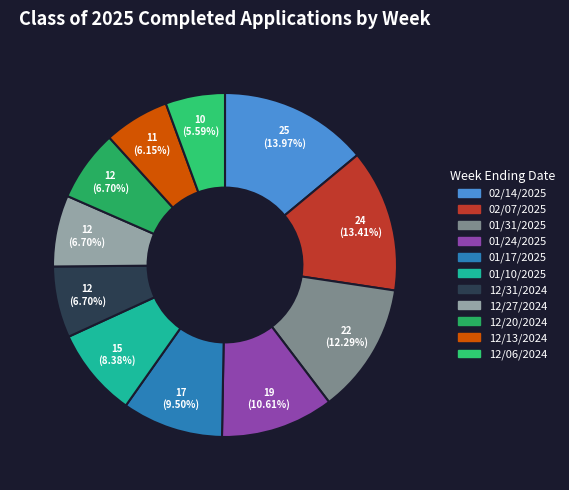

What is the largest slice in the pie chart?

02/14/2025